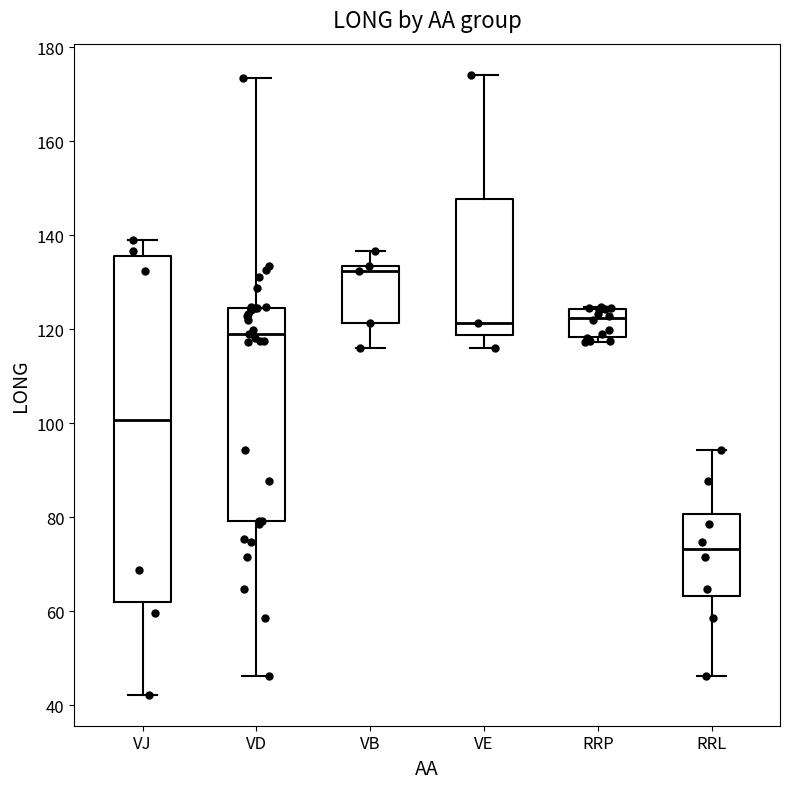

Where does the upper whisker of the box for VD end on the y-axis? The values are not printed on the chart, so give them approximately, as read against the axis.

174